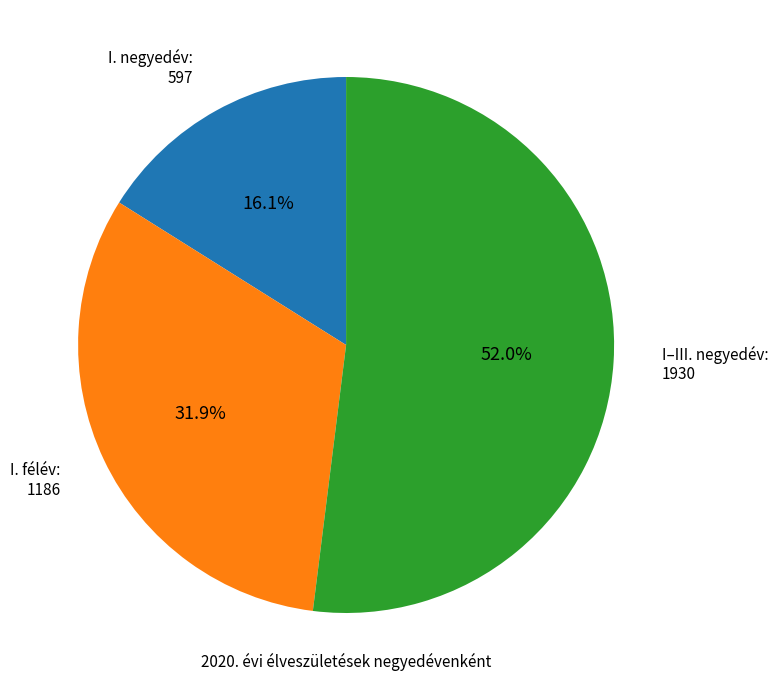

The I. félév slice represents 32% of the pie. True or false?

True